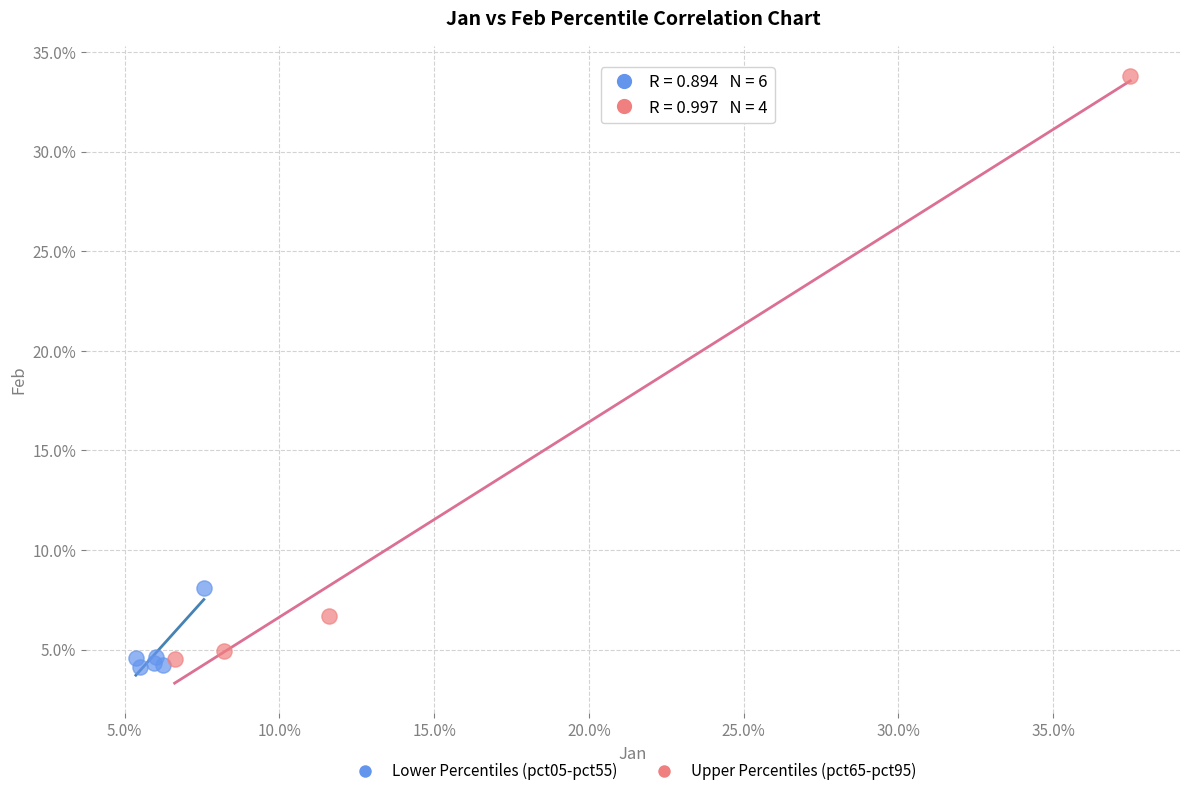

Which series has the largest Y range (max minus min)?

Upper Percentiles (pct65-pct95)